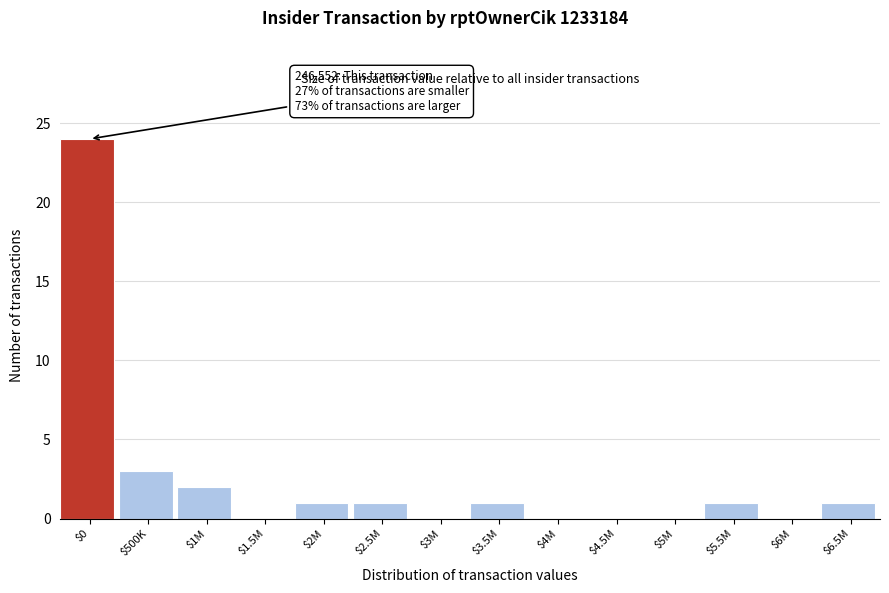

What is the greatest value displayed?

24